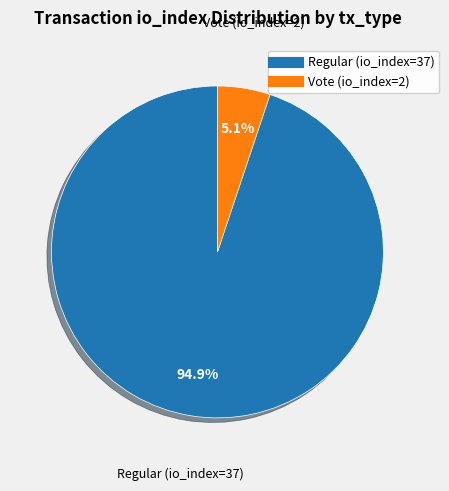

The Regular (io_index=37) slice represents 81% of the pie. True or false?

False